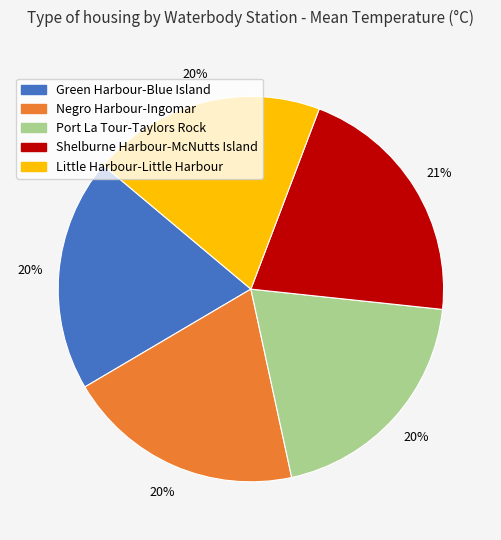

Approximately how many times larger is the value at Negro Harbour-Ingomar compared to Port La Tour-Taylors Rock?

1.0